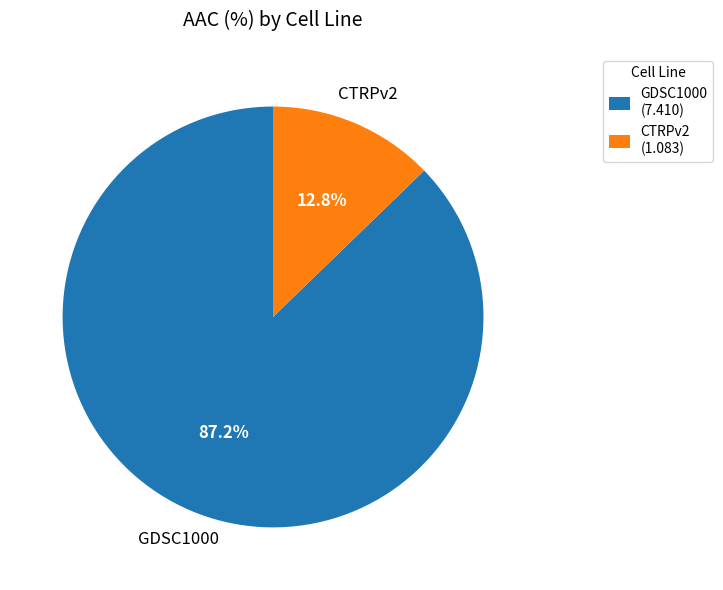

How many segments does this pie chart have?

2